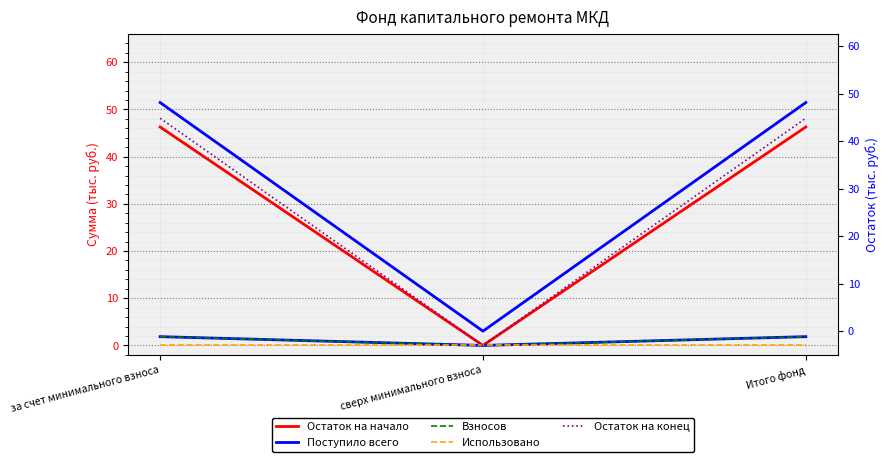

How many distinct data groups are displayed?

6